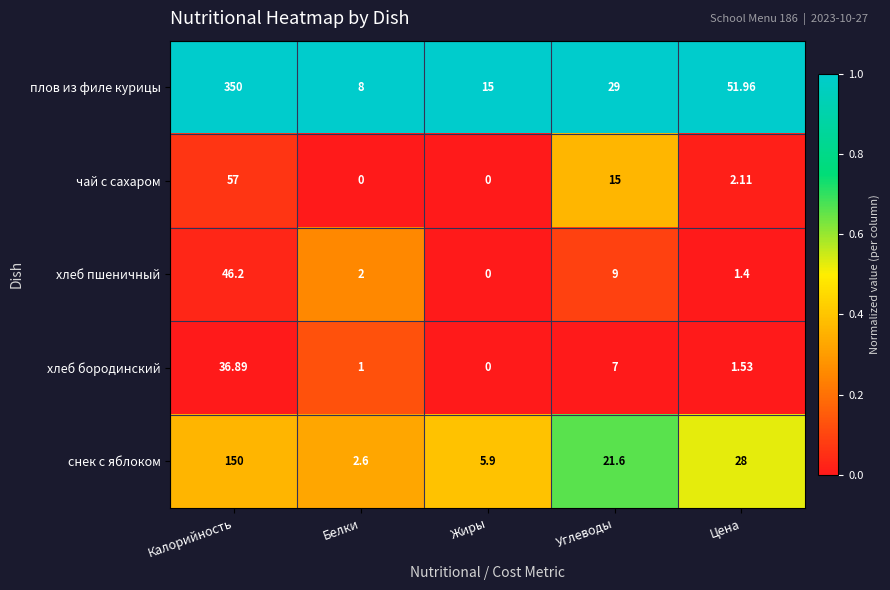

Which series has the widest spread of values?

плов из филе курицы